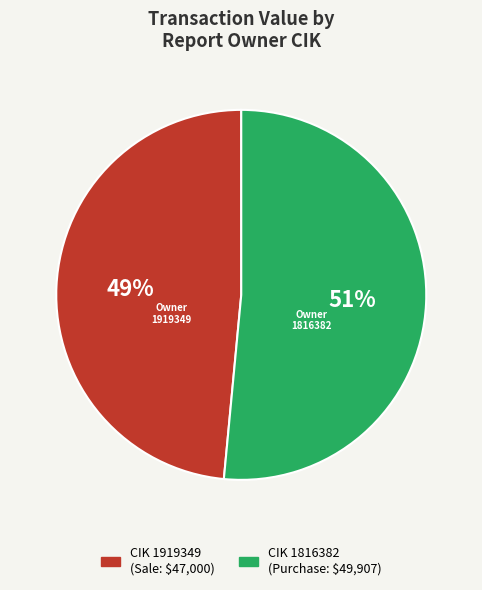

To the nearest percent, what is the average slice percentage?

50%